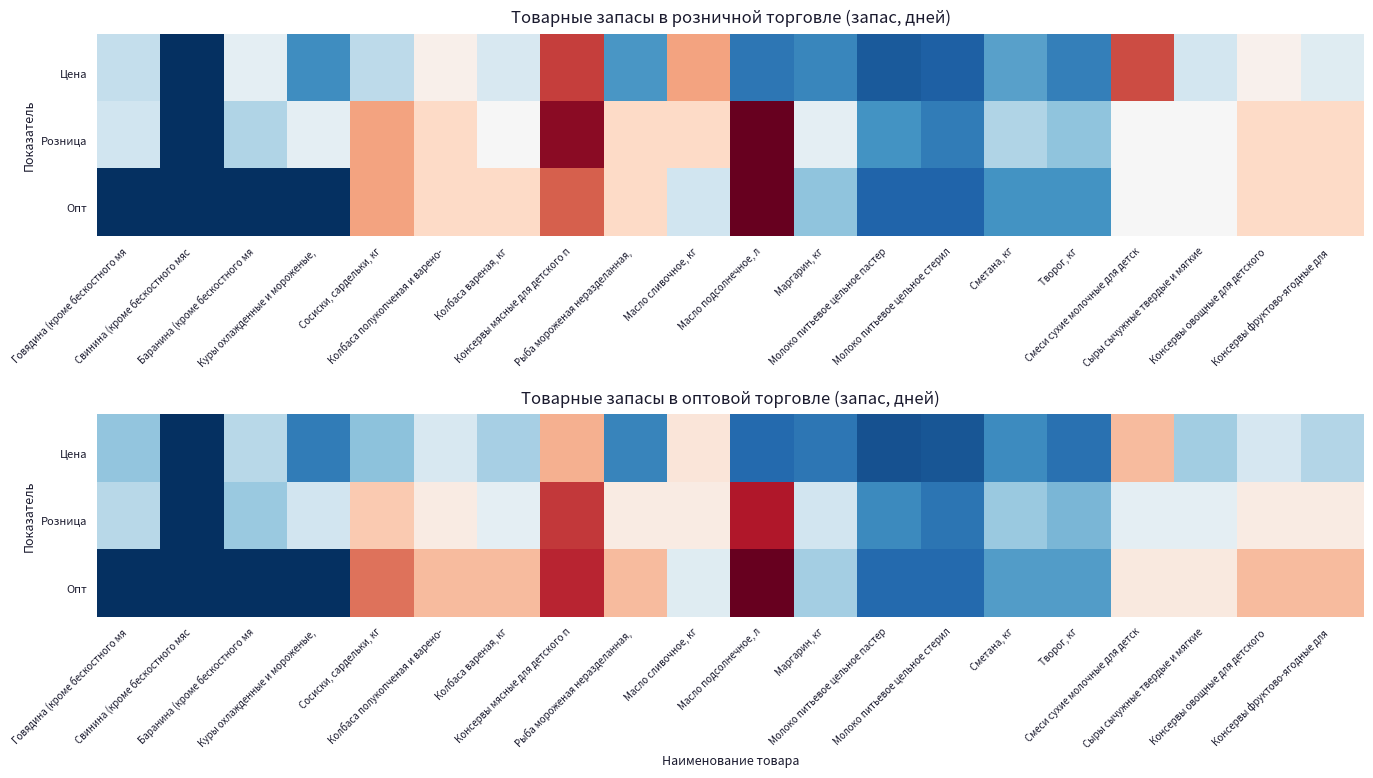

At which category is the sum across all series the highest?

Консервы мясные для детского п